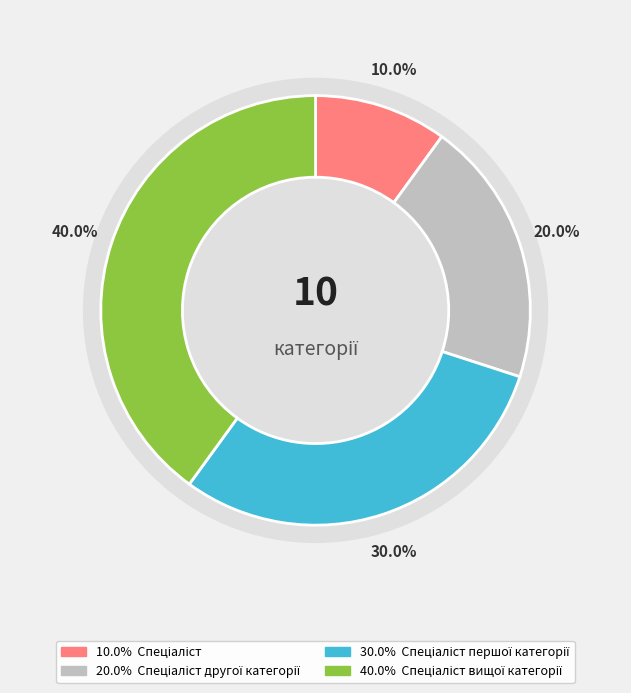

How many segments does this pie chart have?

4